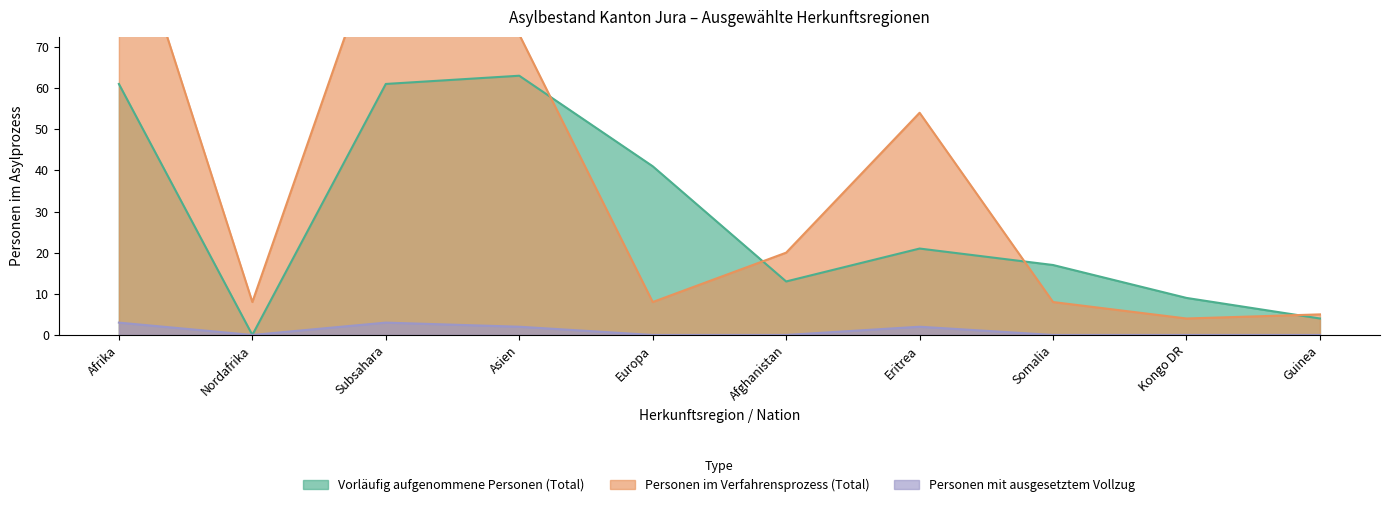

Count the number of categories in the chart.

10